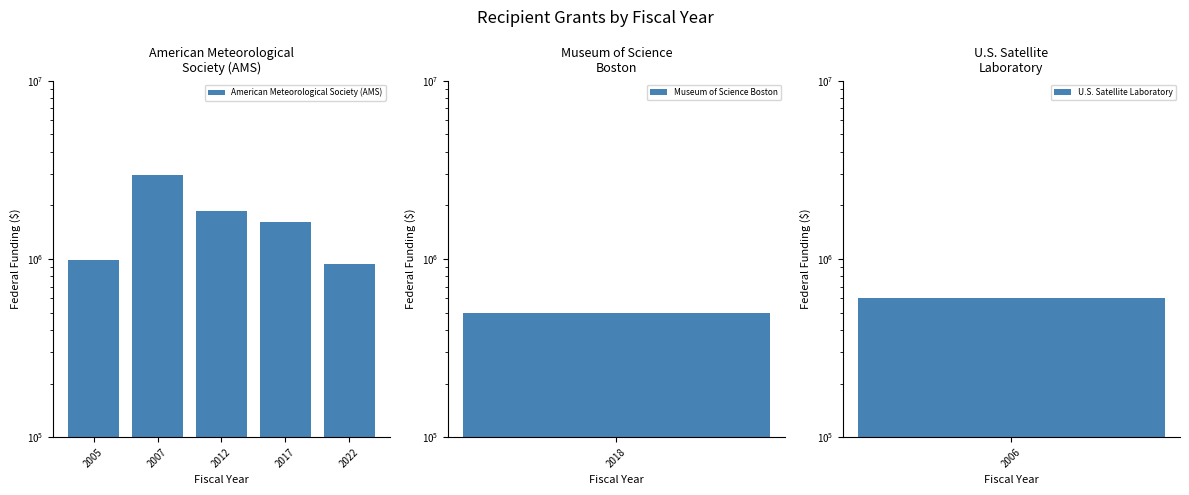

Are the bars grouped side by side (vs. stacked)?

No